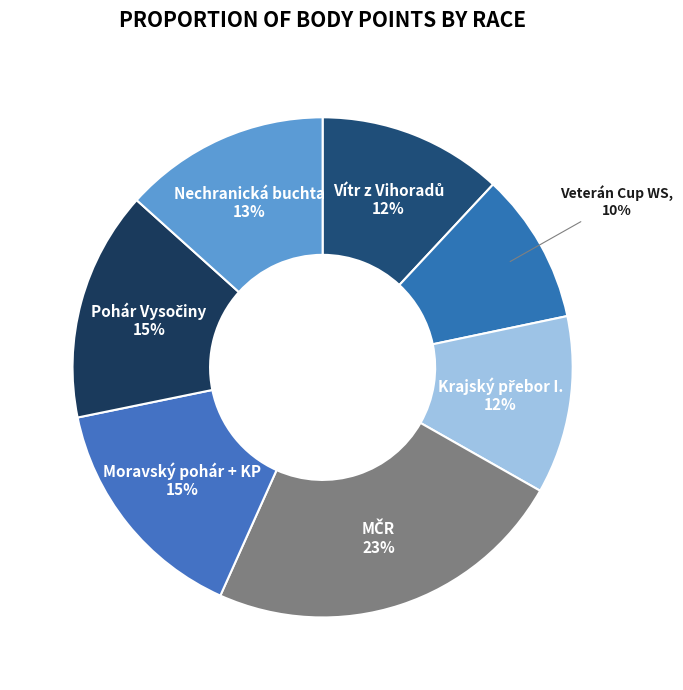

The Nechranická buchta slice represents 13% of the pie. True or false?

True